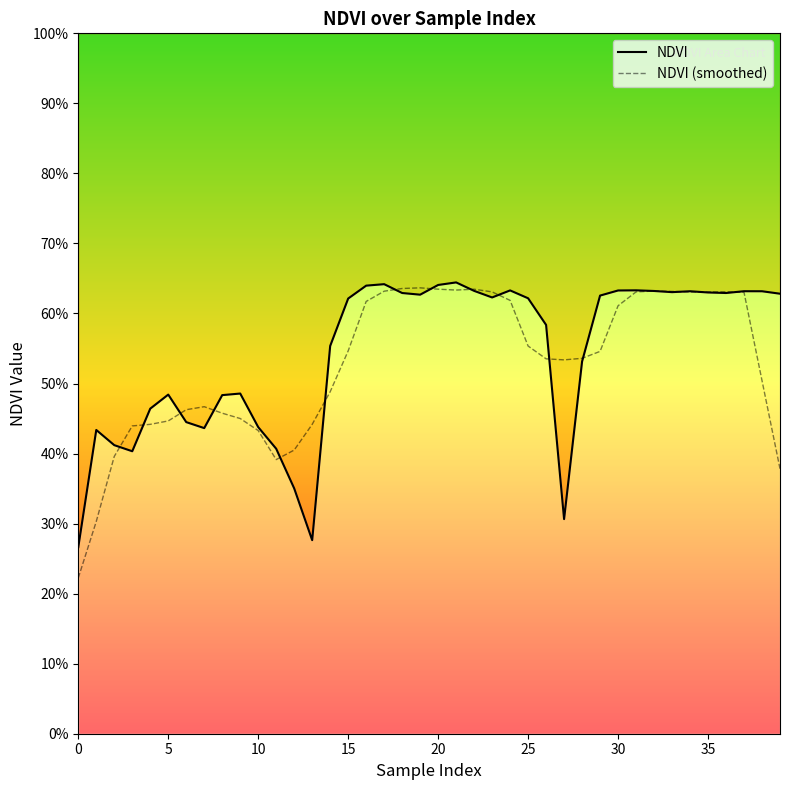

How many lines are shown in the chart?

2